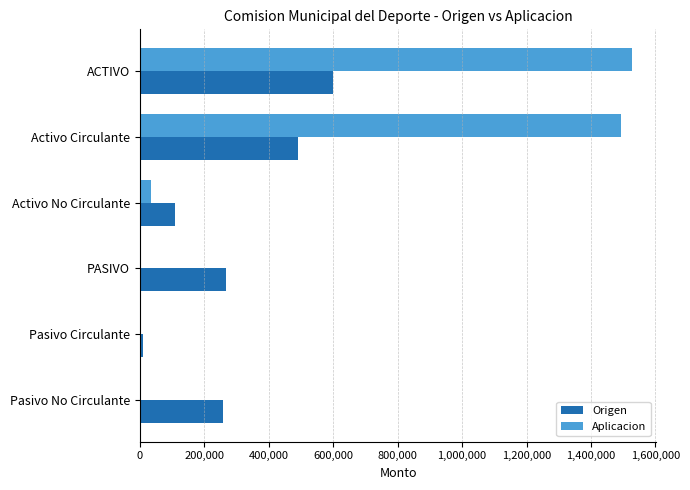

Which series has the largest total across all categories?

Aplicacion